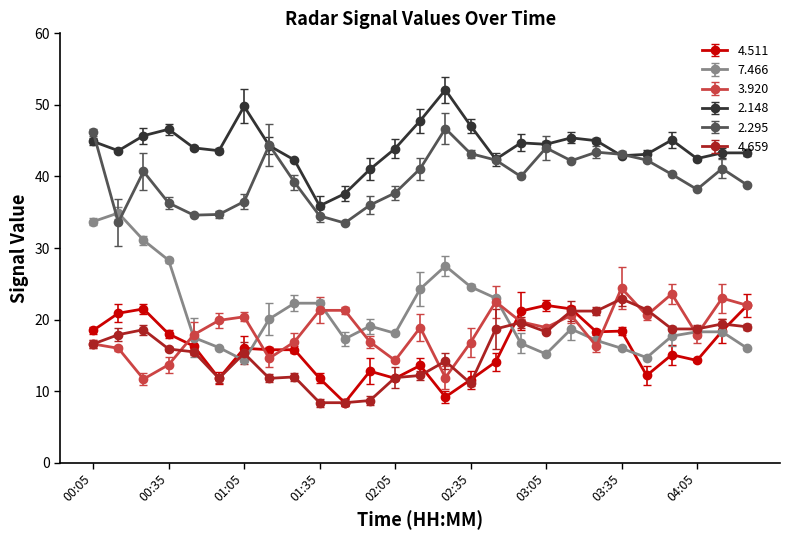

List the series in order of their peak value, highest first.

2.148, 2.295, 7.466, 3.920, 4.659, 4.511